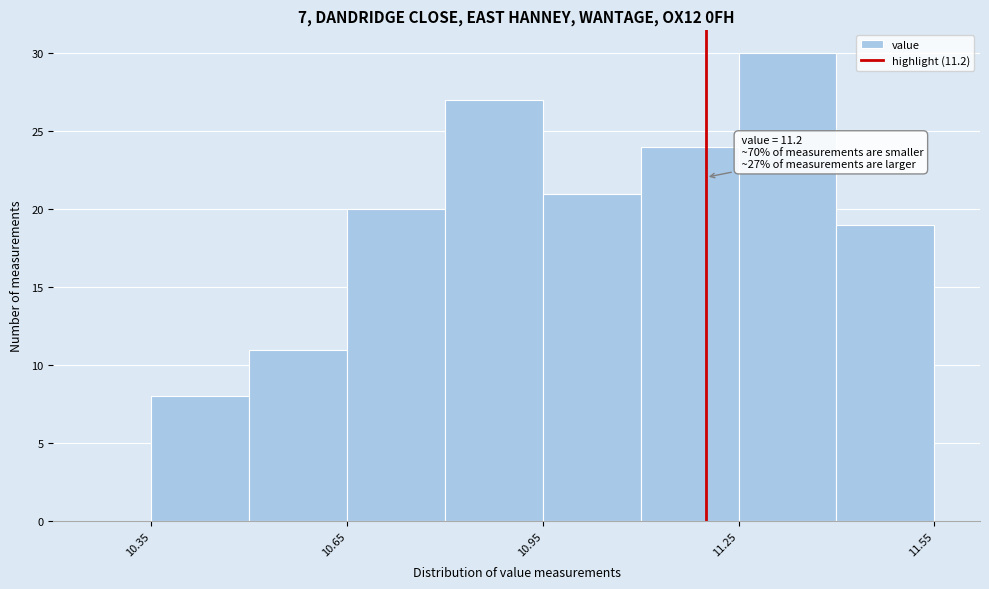

Around what value on the x-axis is the tallest bar? Give the approximate position of its centre, as read against the axis.

11.35